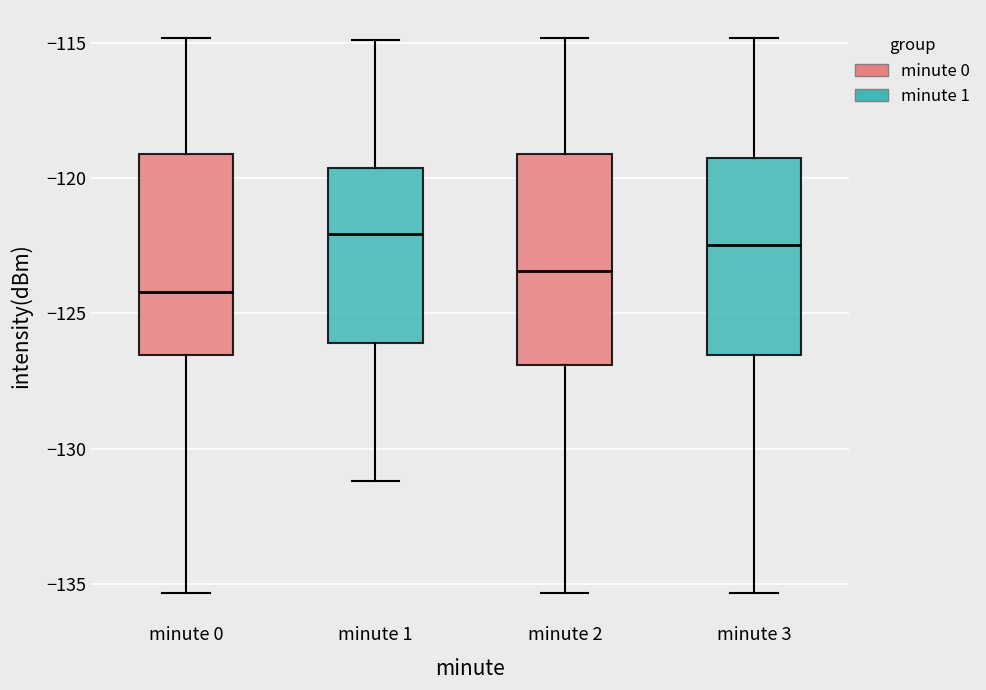

Reading left to right, read every box against the y-axis: the position of its median line, the range the box covers, and the ends of its whiskers. The values are not printed on the chart, so give them approximately, as read against the axis.

minute 0: median -124.0, box -126.5 to -119.0, whiskers -135.5 to -115.0
minute 1: median -122.0, box -126.0 to -119.5, whiskers -131.0 to -115.0
minute 2: median -123.5, box -127.0 to -119.0, whiskers -135.5 to -115.0
minute 3: median -122.5, box -126.5 to -119.5, whiskers -135.5 to -115.0